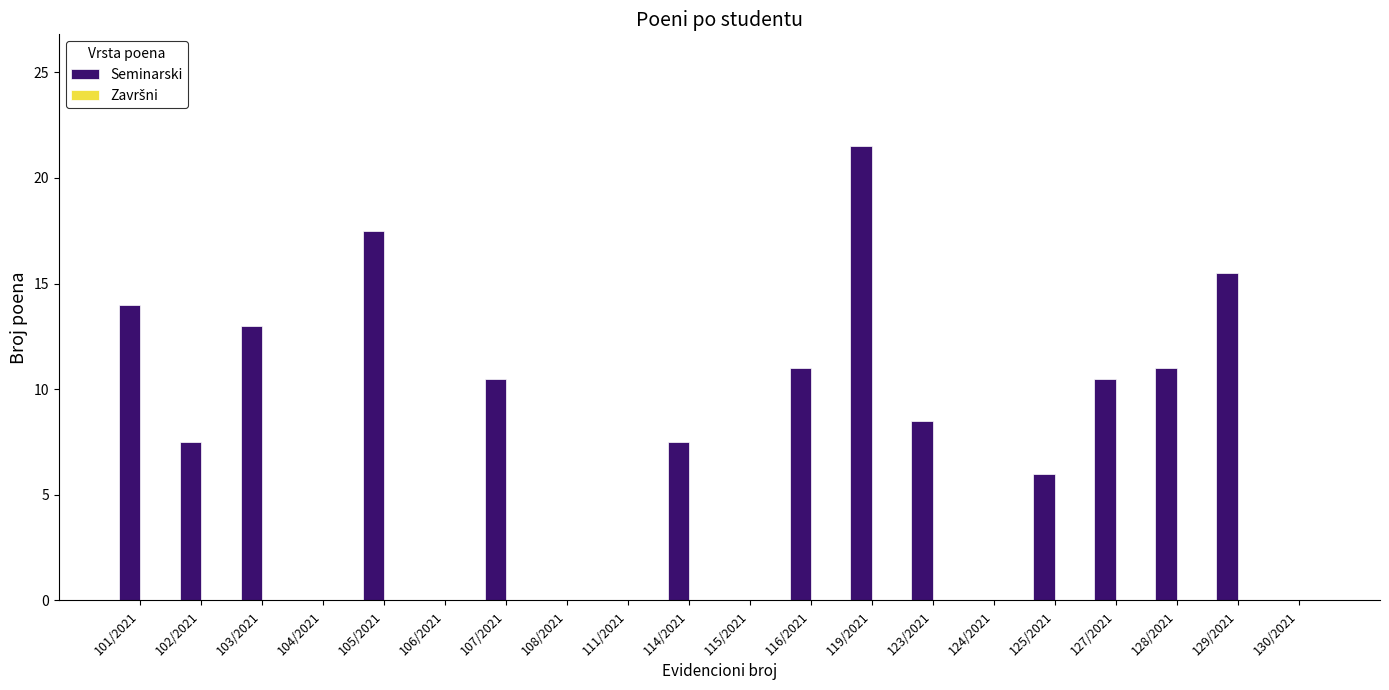

Read the value at 123/2021.

8.5